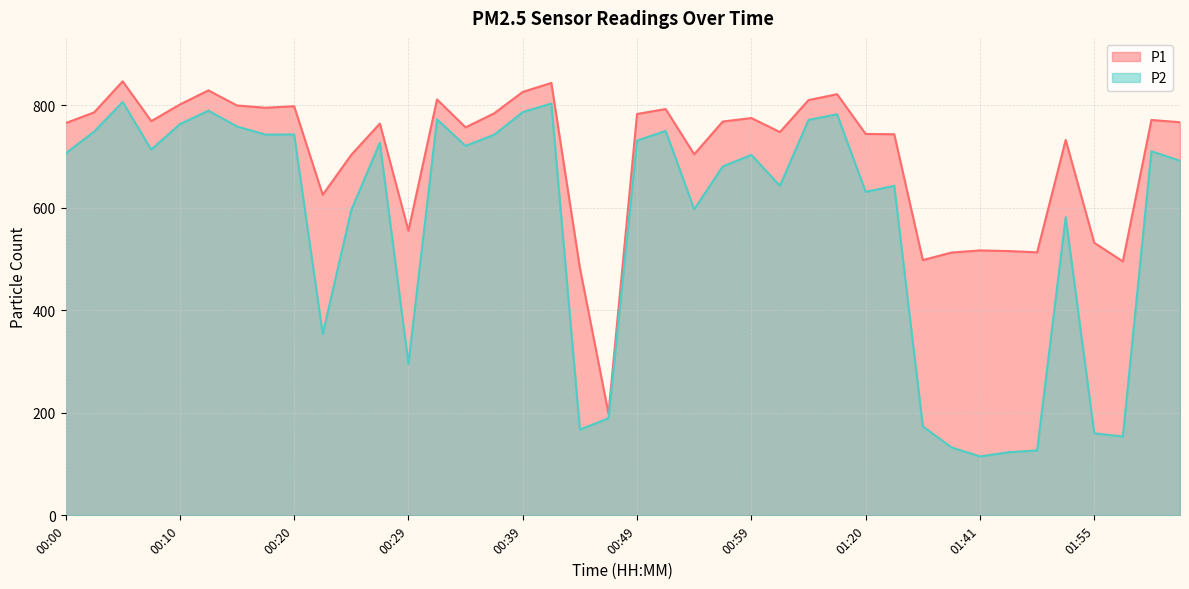

What is the value of the P2 point at the 17th from the left?

786.6